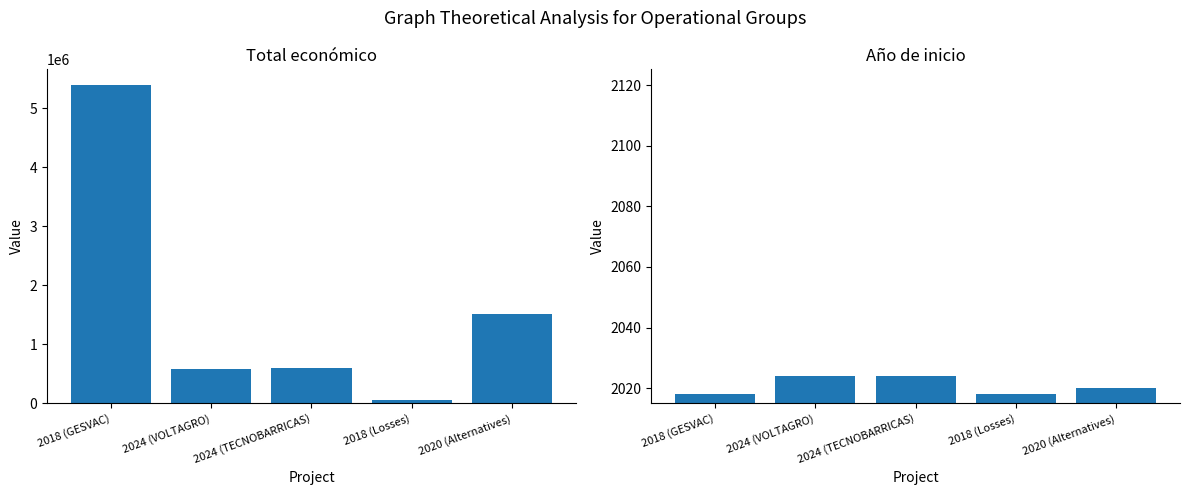

How many values in the Año de inicio series are below 2020?

2